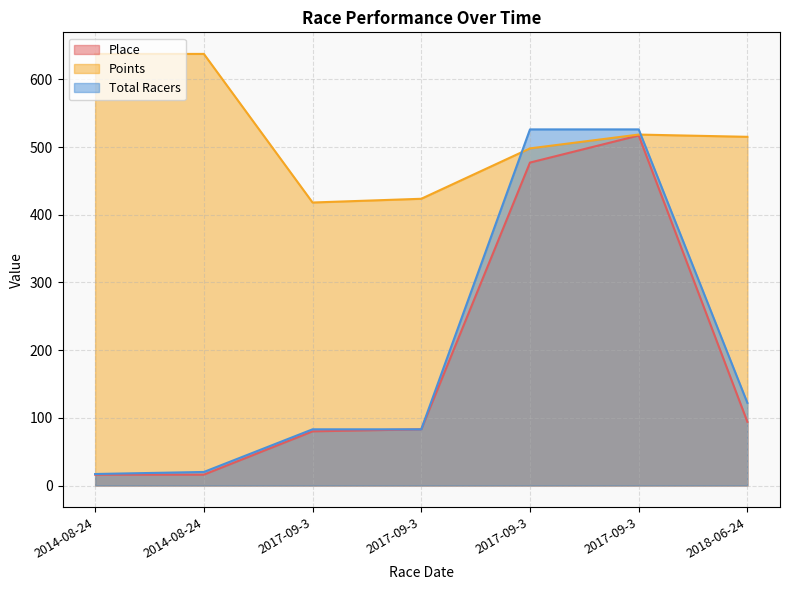

What is the maximum value shown in the chart?

637.5